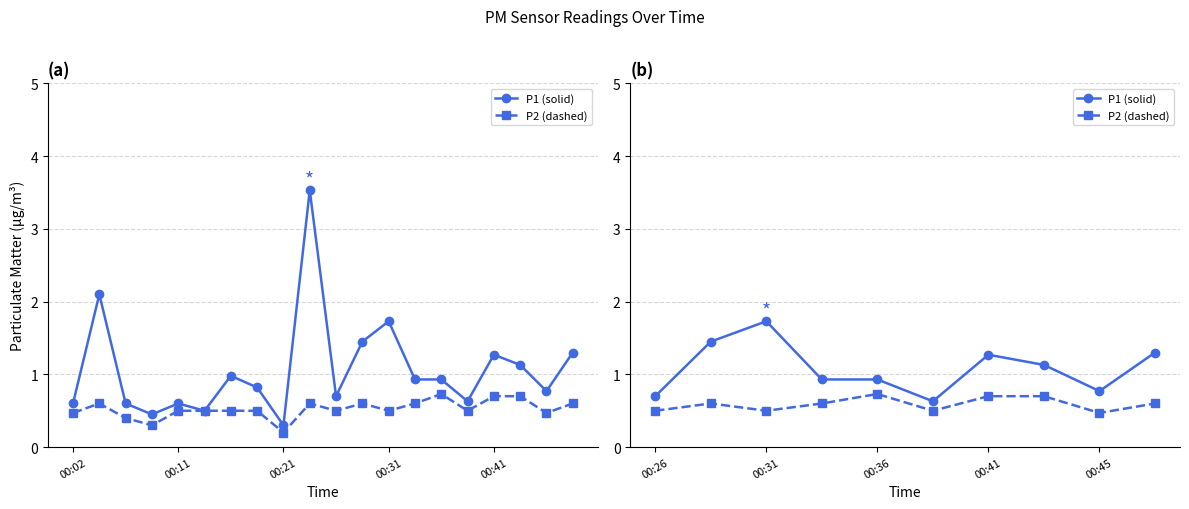

How many lines are shown in the chart?

2